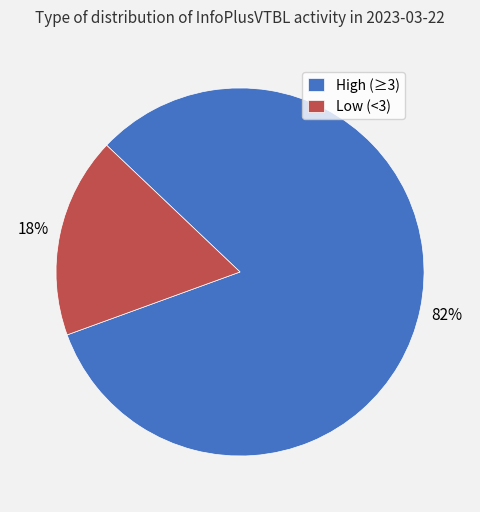

Count the number of slices in the pie.

2